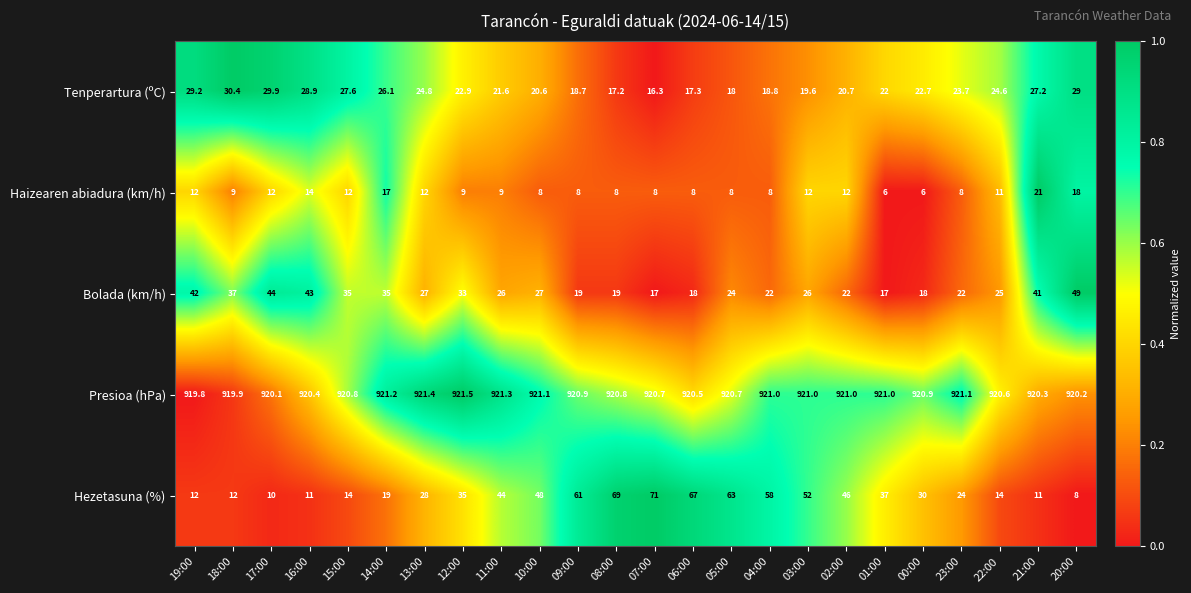

At which category is the sum across all series the highest?

08:00